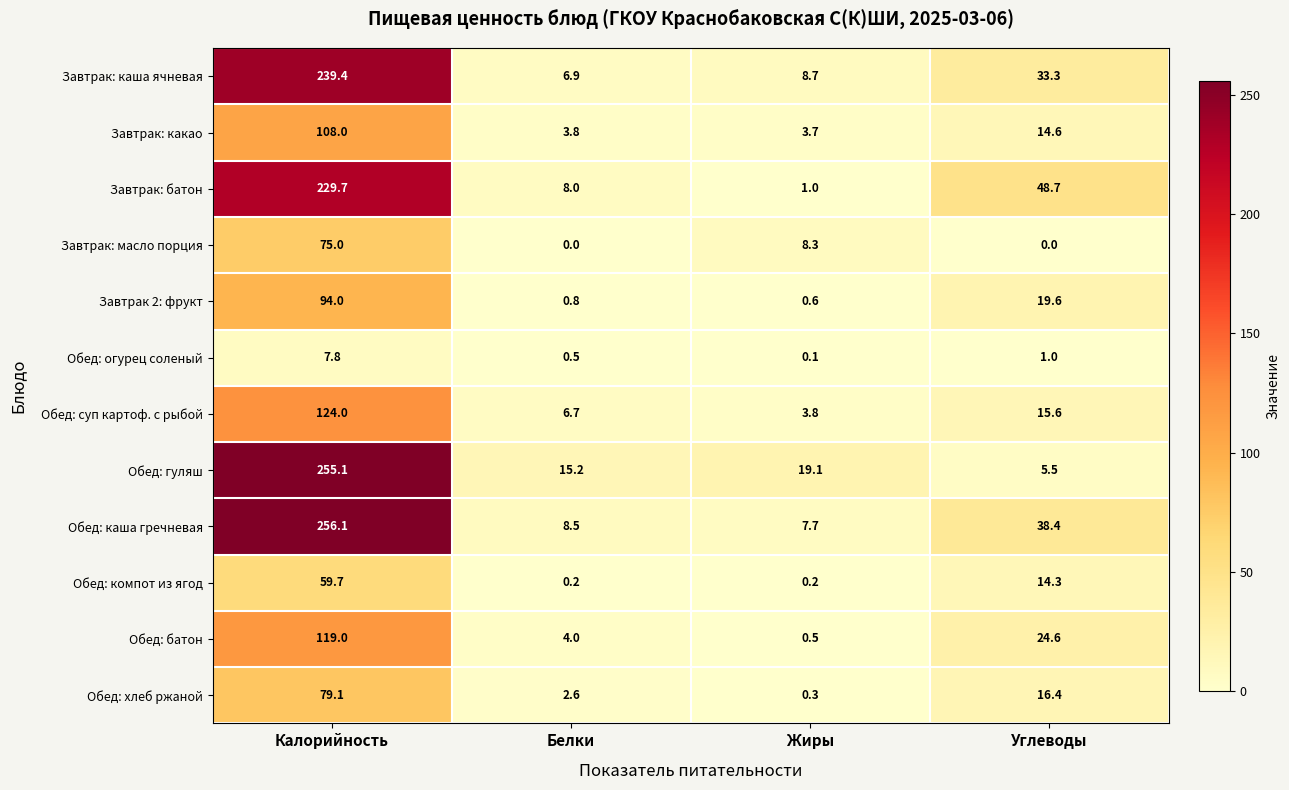

Is it true that Обед: гуляш equals 5.5 at Углеводы?

True